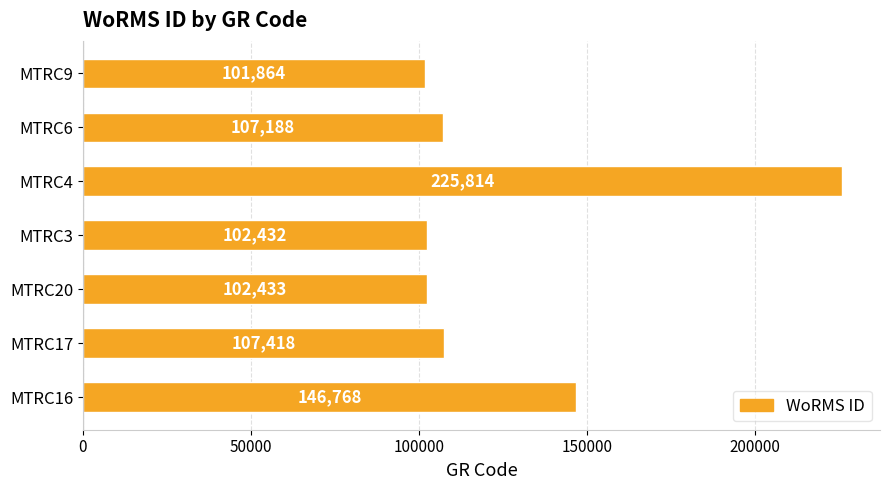

Are the bars horizontal?

Yes